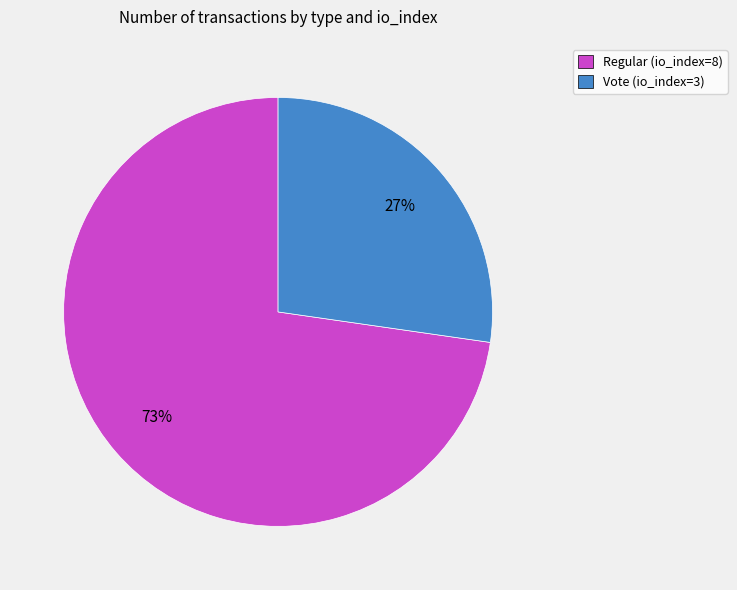

Rank the categories by value from highest to lowest.

Regular (io_index=8), Vote (io_index=3)